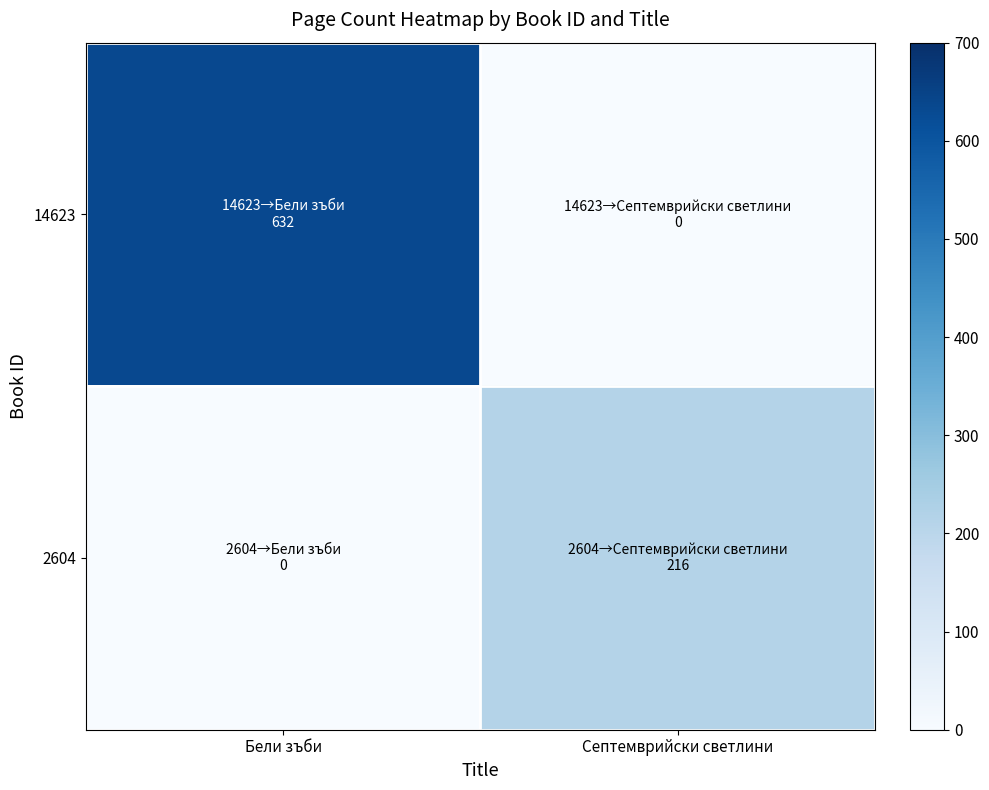

Rank the series by their maximum value, from lowest to highest.

2604, 14623